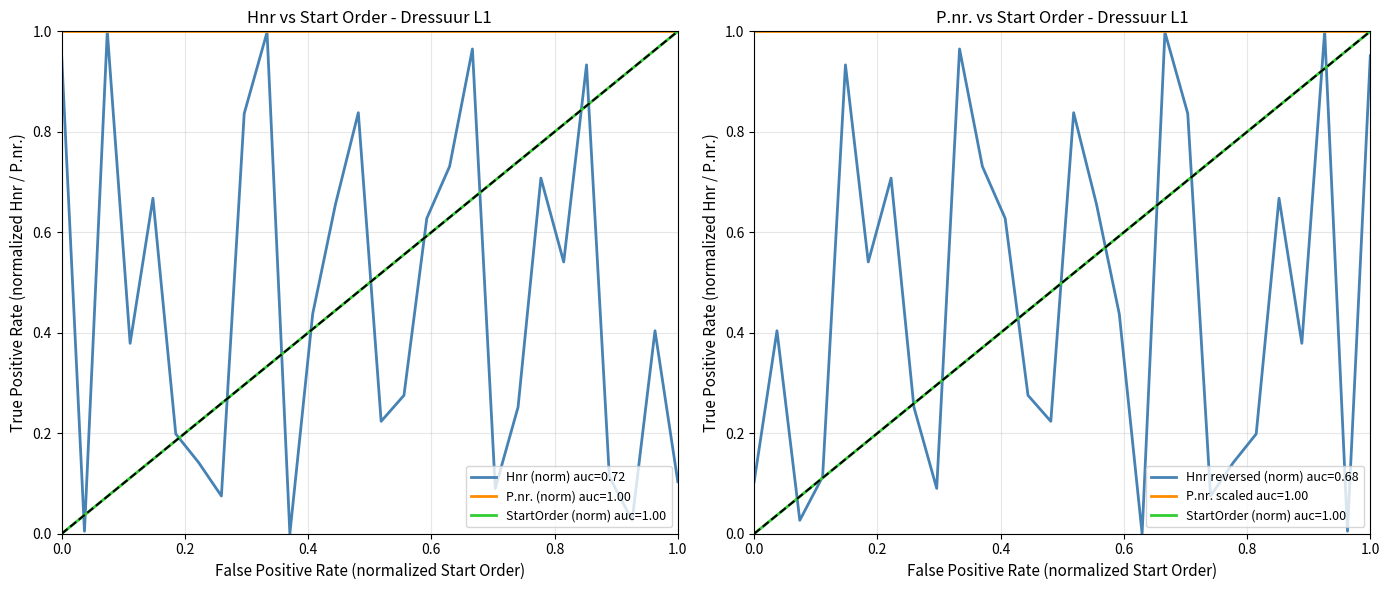

Which series changed the most between 16 and 27?

Start order